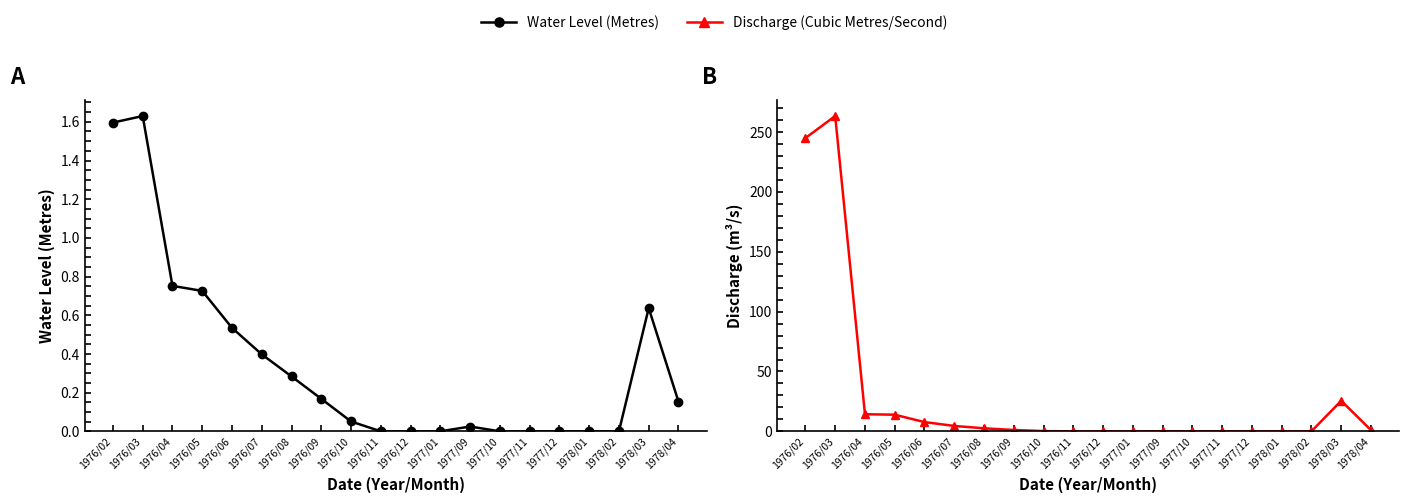

Rank the series by their average value, from lowest to highest.

Water Level (Metres), Discharge (Cubic Metres/Second)